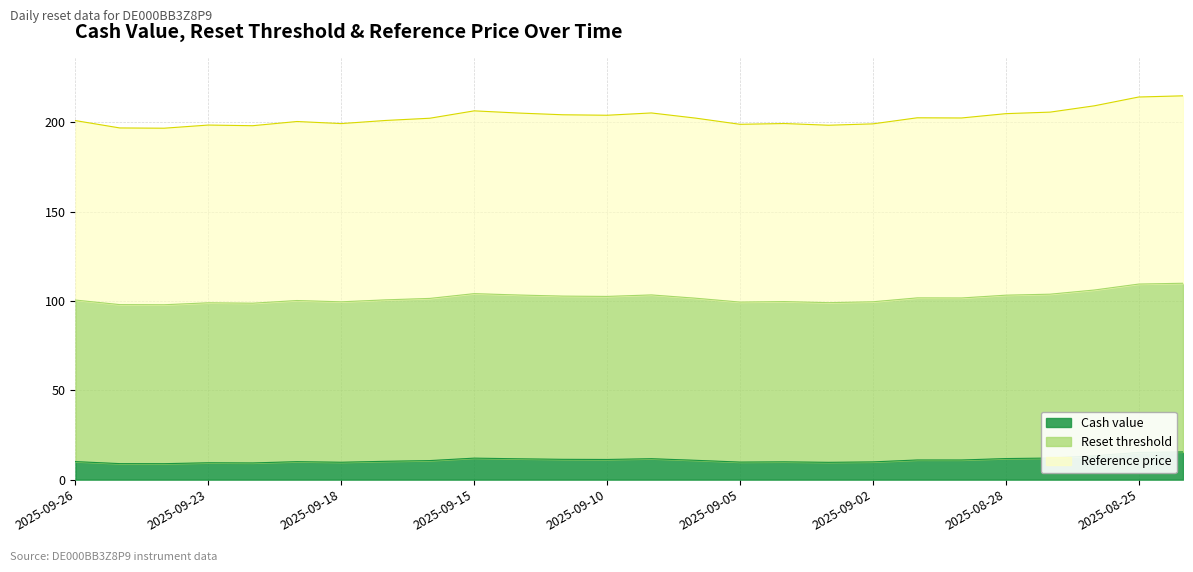

The Cash value series shows 9.8 at 2025-09-05. True or false?

True